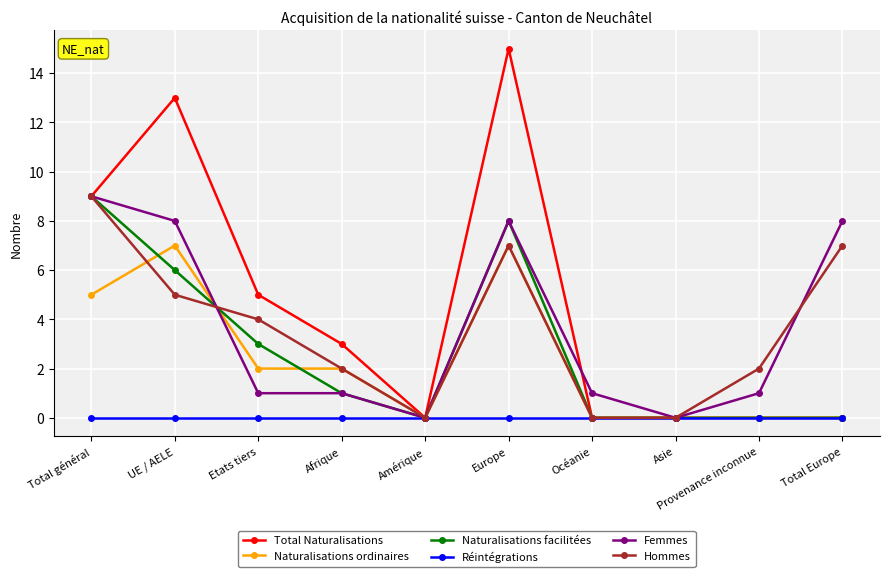

Rank the series at UE / AELE from highest to lowest value.

Total Naturalisations, Femmes, Naturalisations ordinaires, Naturalisations facilitées, Hommes, Réintégrations